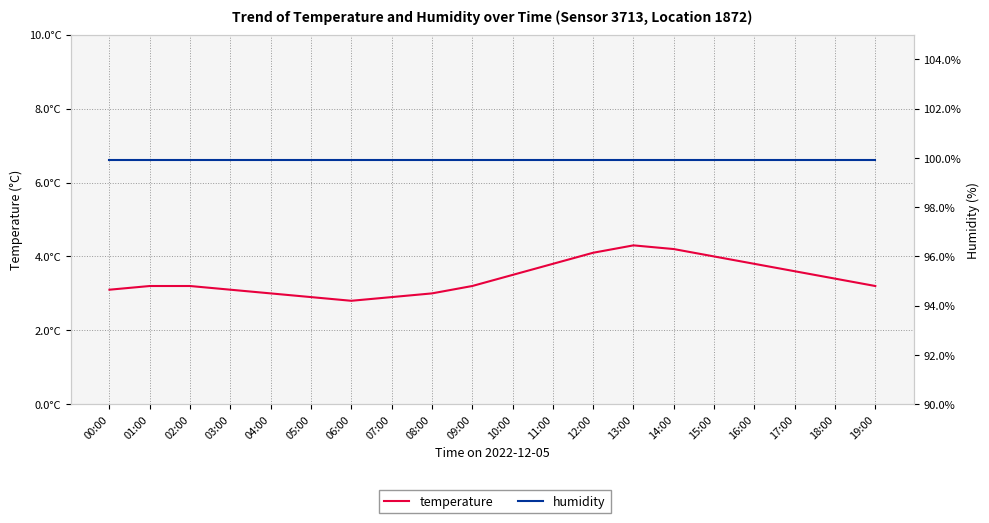

Which series changed the most between 08:00 and 10:00?

temperature